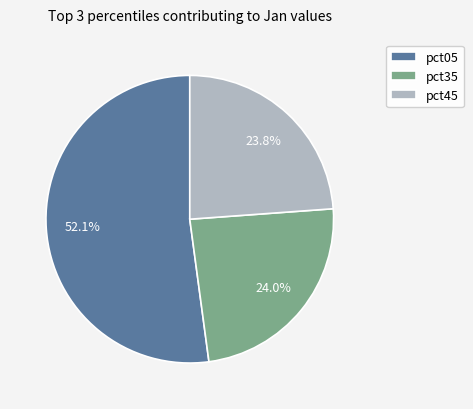

What percentage is the pct45 slice, to the nearest percent?

24%